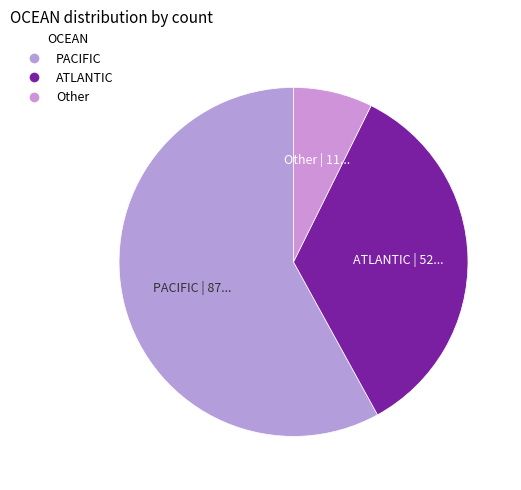

Does ATLANTIC represent more than half of the total?

No